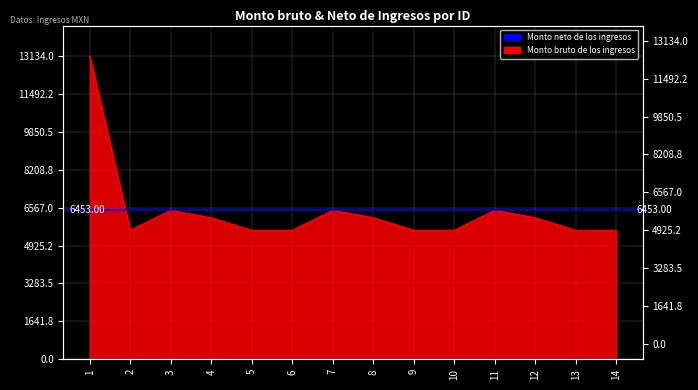

Where is the data nearest to the value 9358?

3